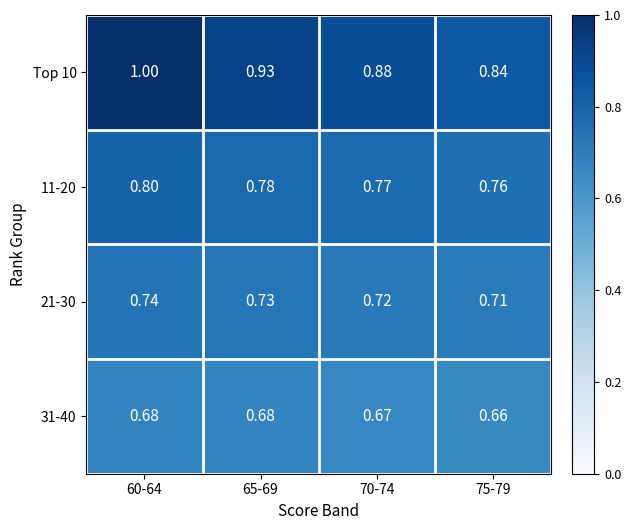

List the series in order of their peak value, highest first.

Top 10, 11-20, 21-30, 31-40